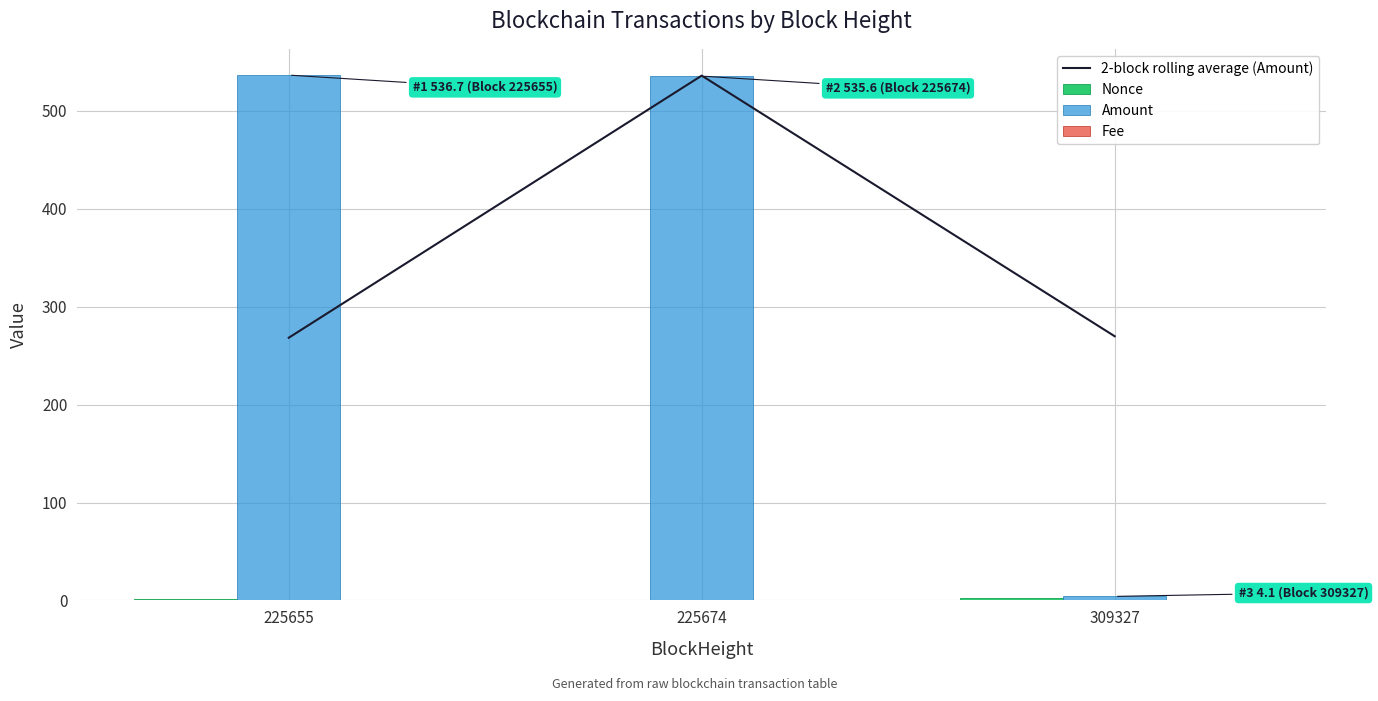

What are all the series names shown in the legend?

2-block rolling average (Amount), Nonce, Amount, Fee